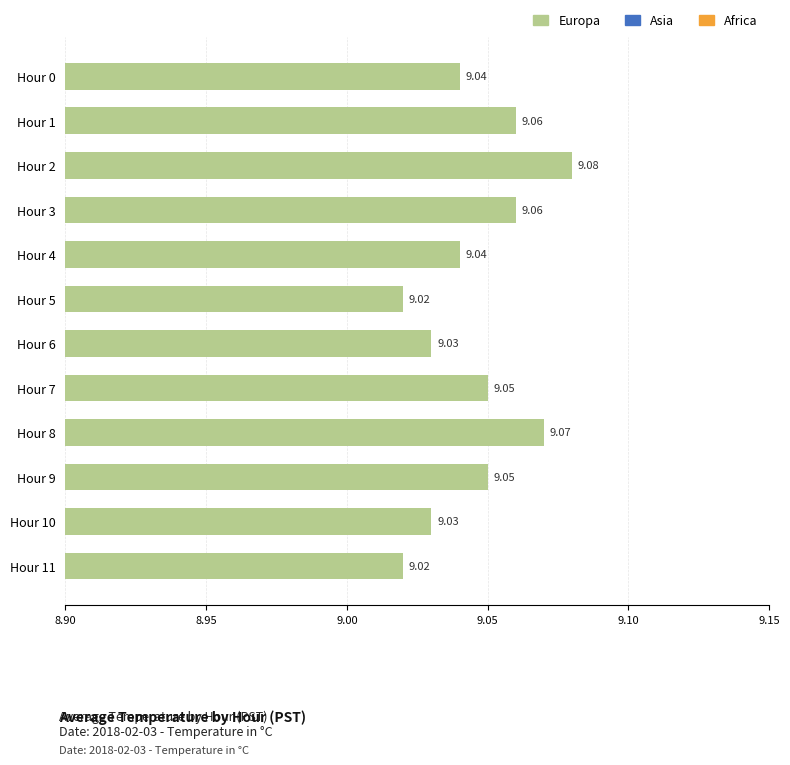

What is the ratio of the value at Hour 6 to the value at Hour 0?

1.0